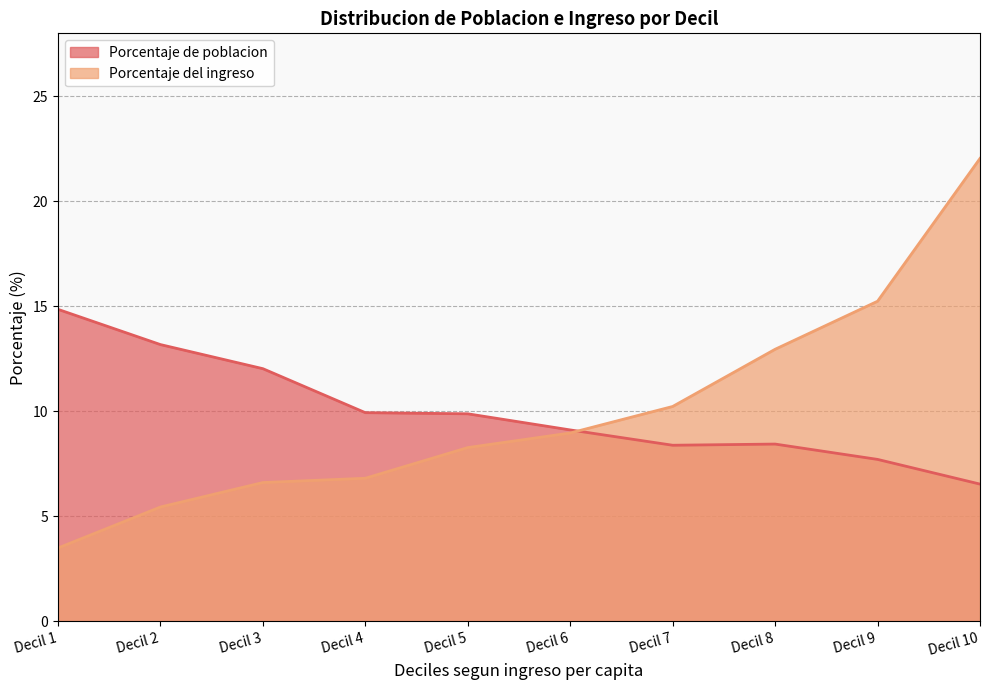

What is the average value of the Porcentaje del ingreso series?

10.0